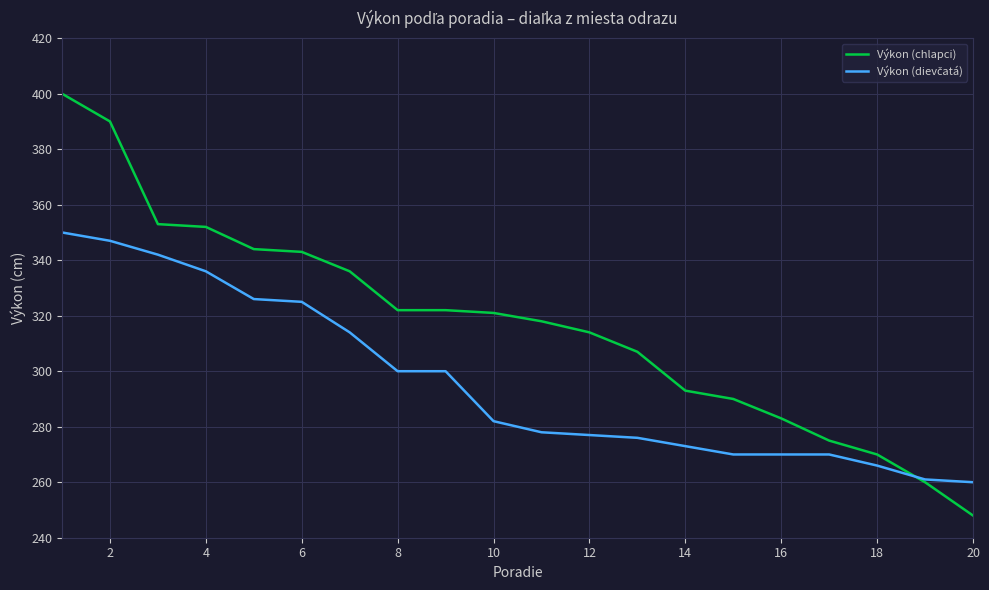

What is the greatest value displayed?

400